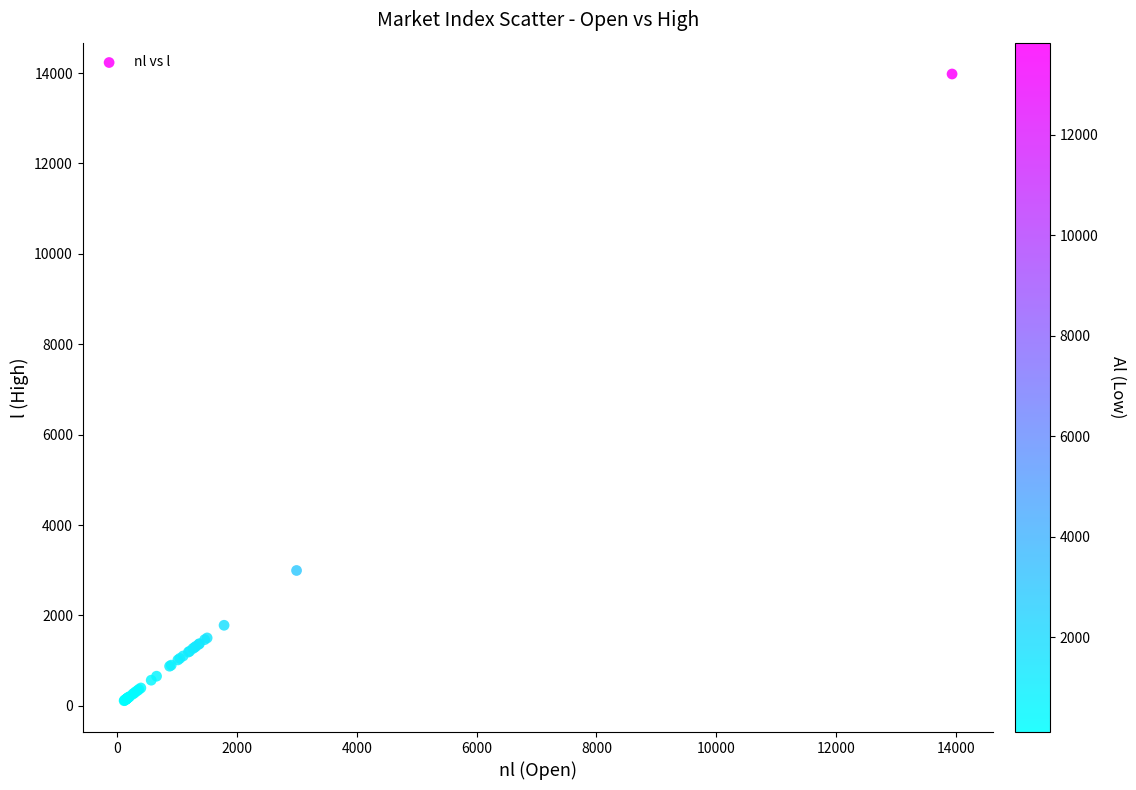

What Y value in the scatter plot is closest to 7046?

2994.3